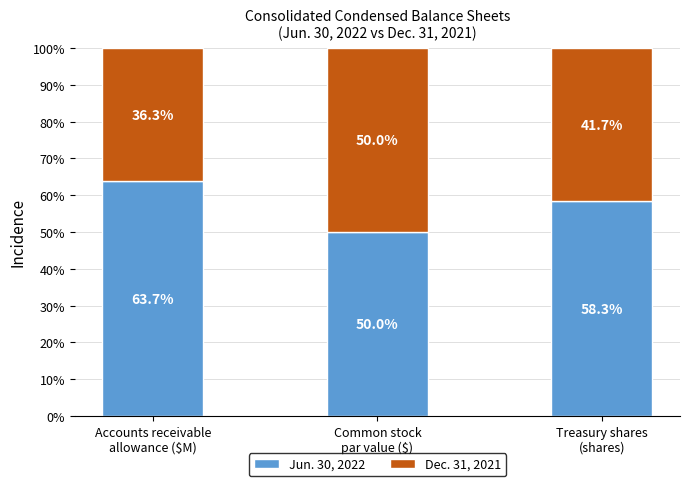

What is the difference between the second highest and minimum values in the Jun. 30, 2022 series?

8.3